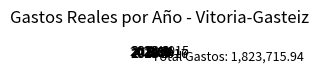

What is the ratio of the value at 2021 to the value at 2020?

2.0